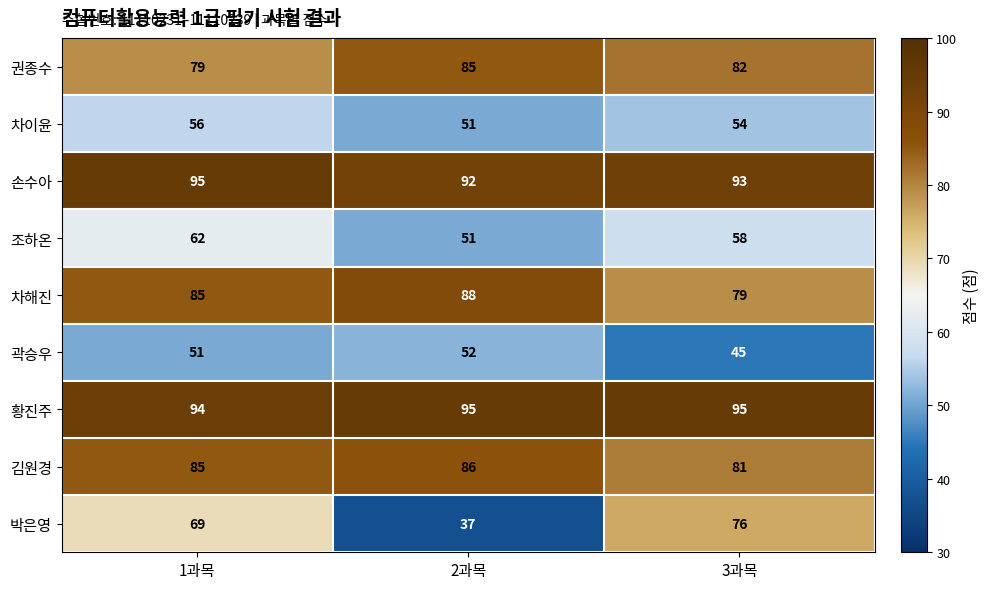

What is the spread (max minus min) of values at 1과목?

44